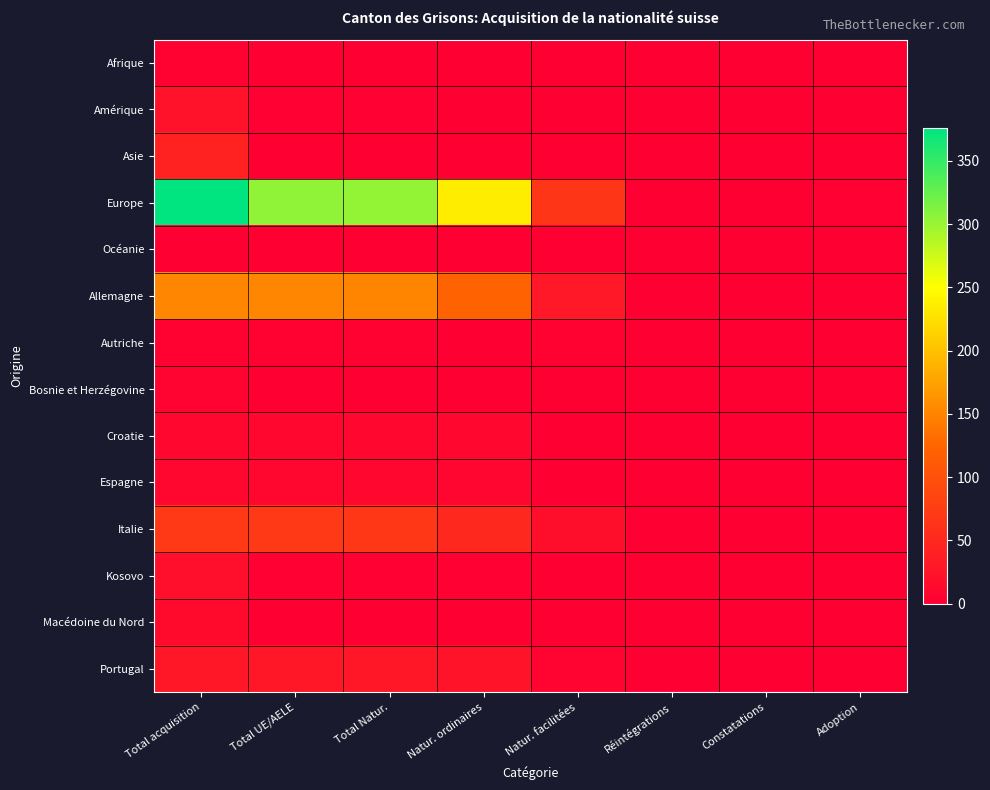

Which series has the largest total across all categories?

Europe